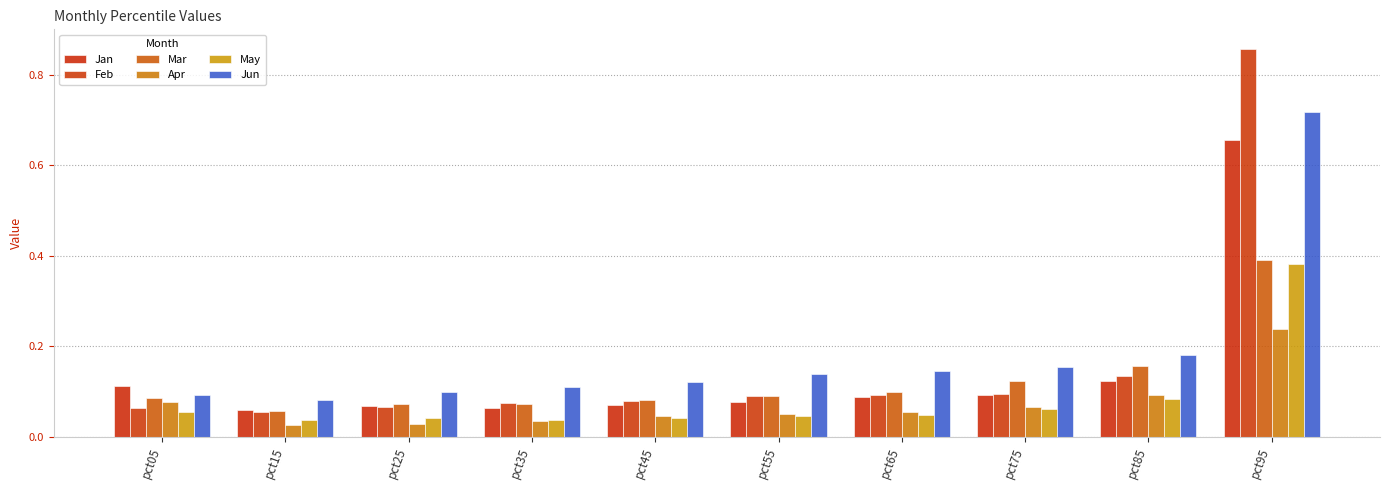

List the labels in order of Jan value, smallest first.

pct15, pct35, pct25, pct45, pct55, pct65, pct75, pct05, pct85, pct95